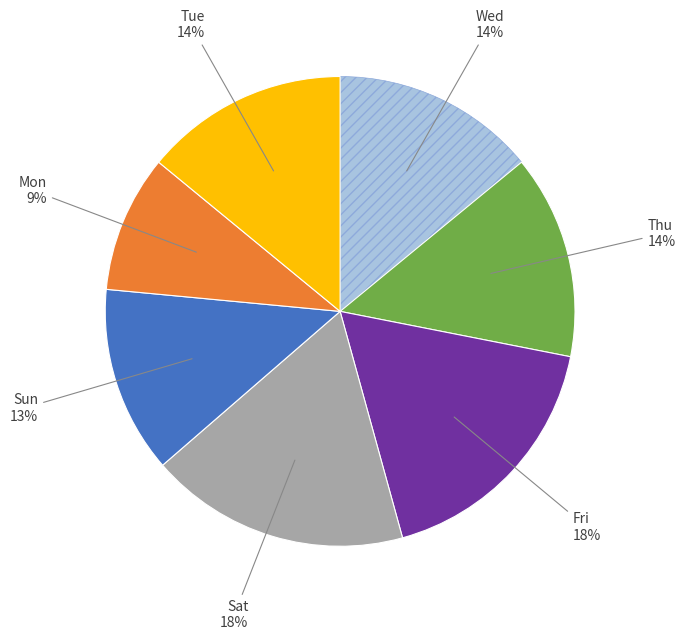

Does any single category account for the majority?

No